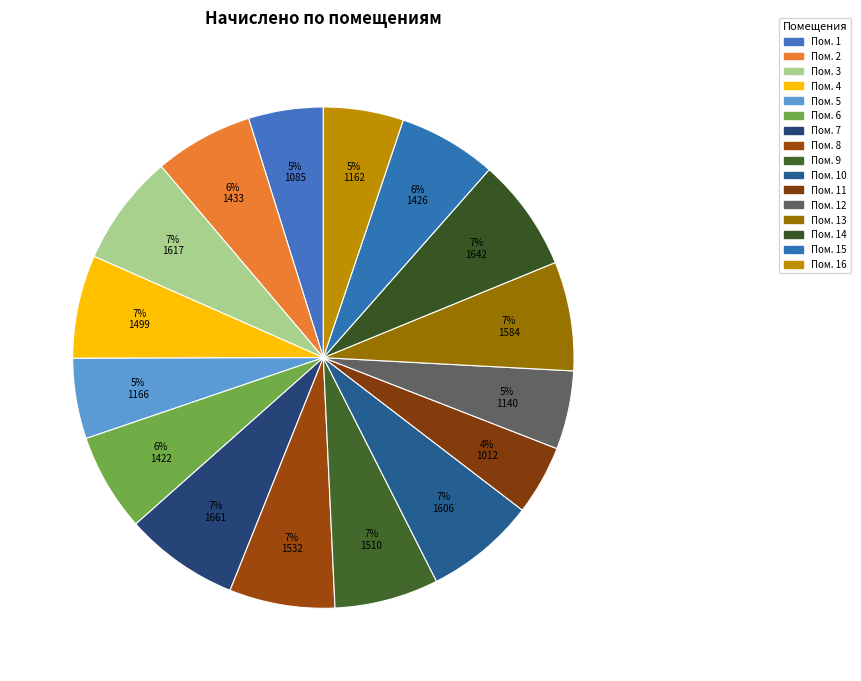

How many segments does this pie chart have?

16